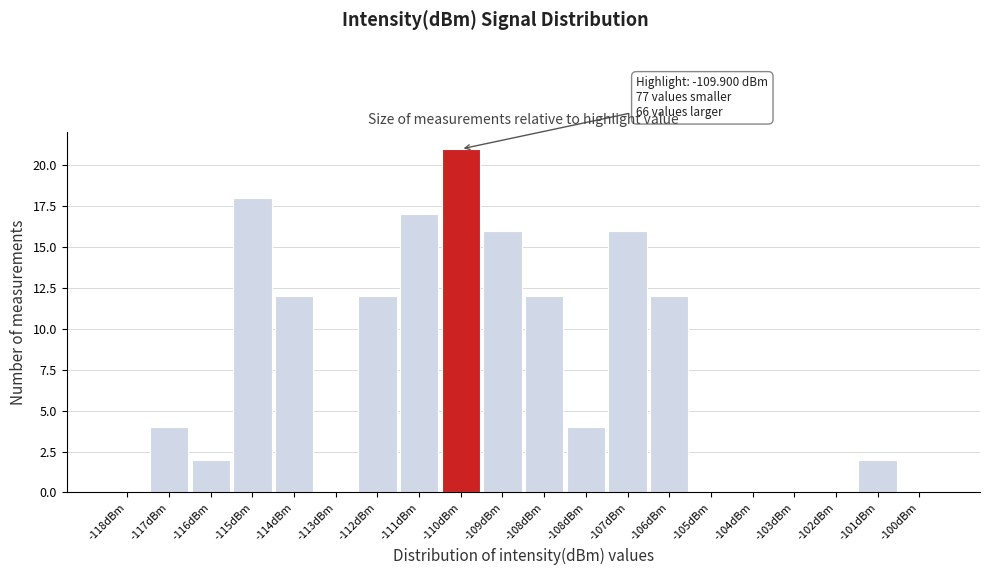

How many distinct data groups are displayed?

1